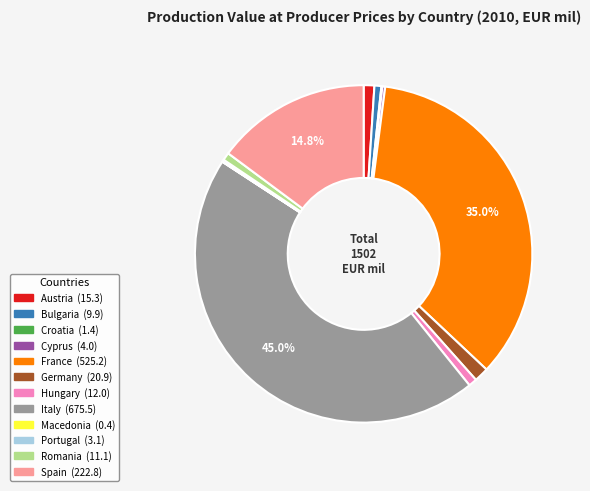

To the nearest percent, what portion does Spain represent?

15%